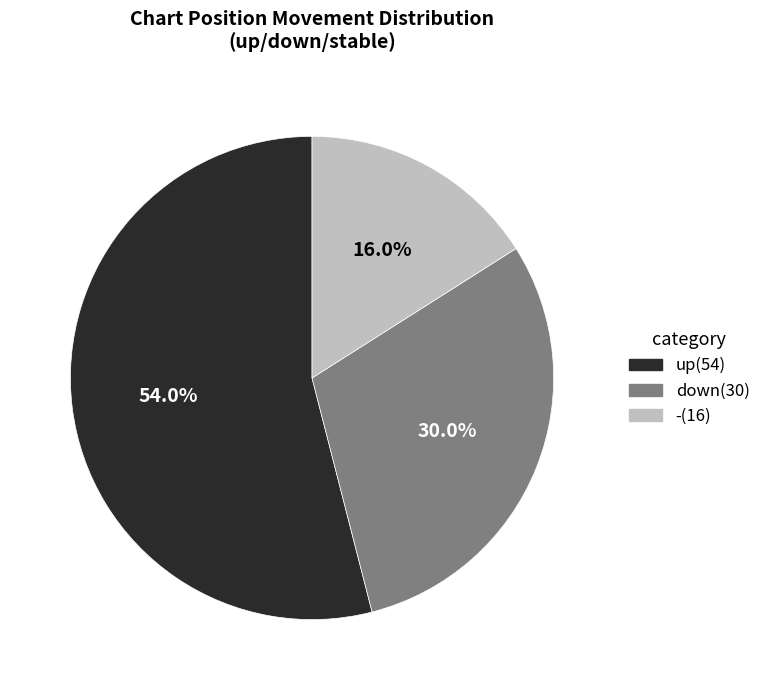

Which slice is the largest?

up